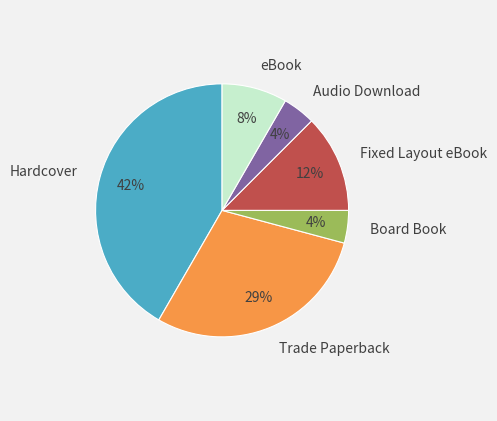

What percentage is the Board Book slice, to the nearest percent?

4%